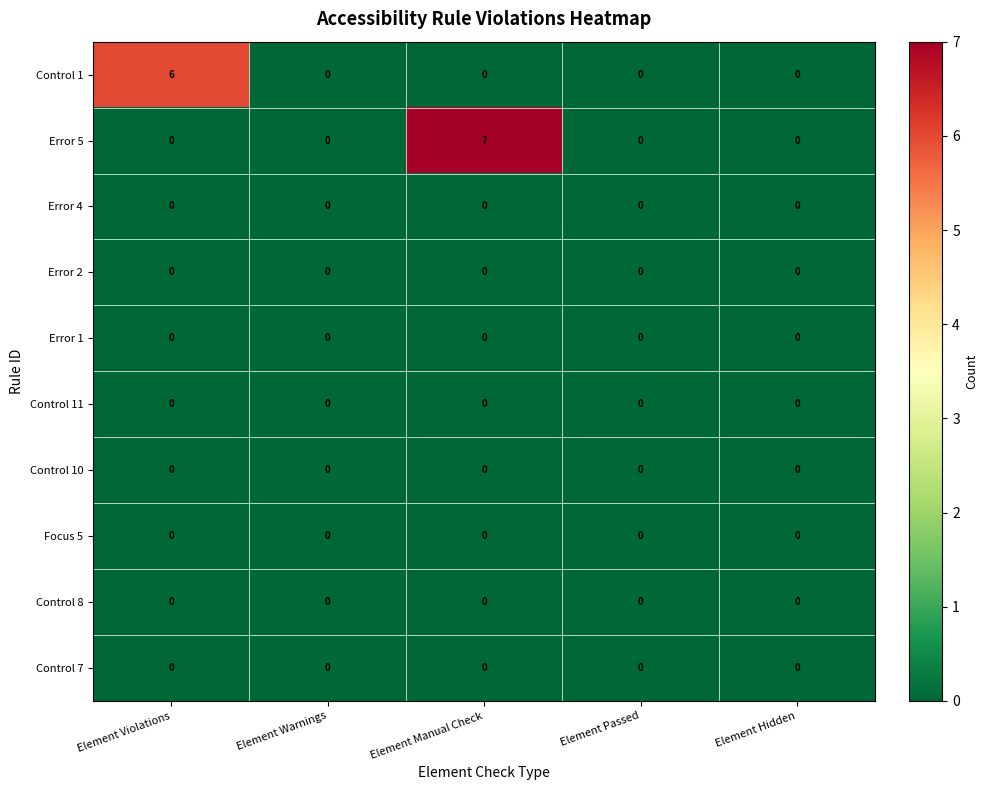

Which series has the largest total across all categories?

Error 5